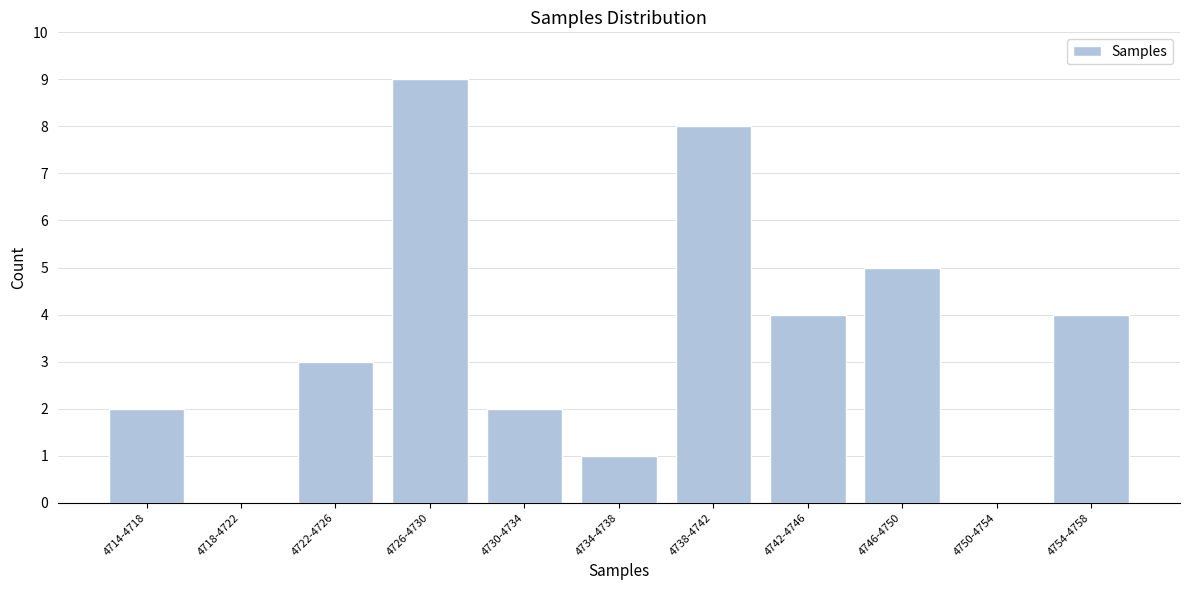

Reading left to right, transcribe all the data shown in this chart.

4714-4718=2	4718-4722=0	4722-4726=3	4726-4730=9	4730-4734=2	4734-4738=1	4738-4742=8	4742-4746=4	4746-4750=5	4750-4754=0	4754-4758=4